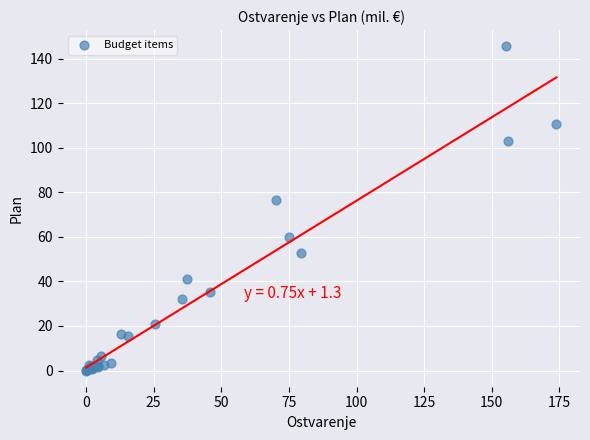

What Y value in the scatter plot is closest to 72?

76.4